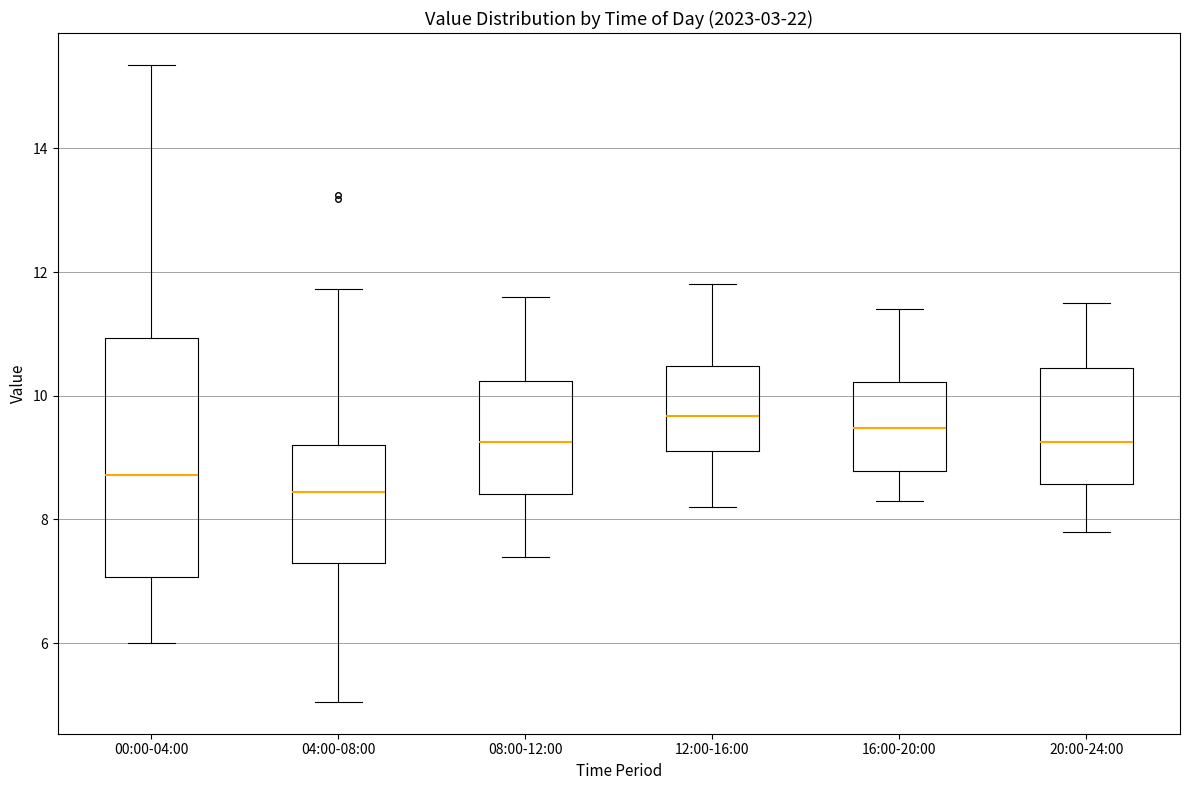

Reading left to right, read every box against the y-axis: the position of its median line, the range the box covers, and the ends of its whiskers. The values are not printed on the chart, so give them approximately, as read against the axis.

00:00-04:00: median 8.8, box 7.0 to 11.0, whiskers 6.0 to 15.4
04:00-08:00: median 8.4, box 7.2 to 9.2, whiskers 5.0 to 11.8
08:00-12:00: median 9.2, box 8.4 to 10.2, whiskers 7.4 to 11.6
12:00-16:00: median 9.6, box 9.2 to 10.4, whiskers 8.2 to 11.8
16:00-20:00: median 9.4, box 8.8 to 10.2, whiskers 8.4 to 11.4
20:00-24:00: median 9.2, box 8.6 to 10.4, whiskers 7.8 to 11.6